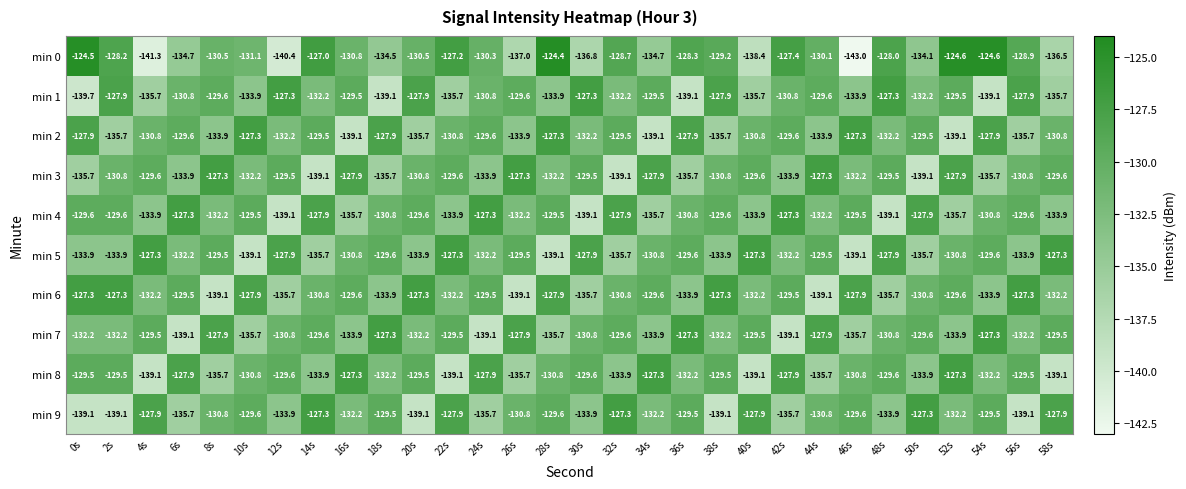

What value does the min 8 series have at 12s?

-129.6